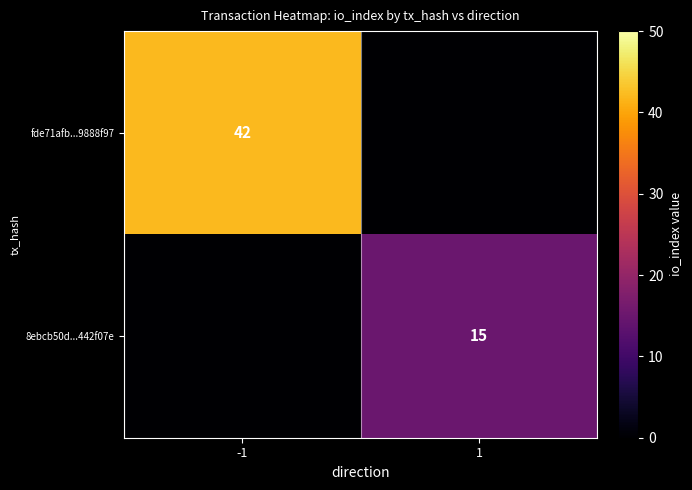

True or false: fde71afb...9888f97 has a value of 14 at -1.

False